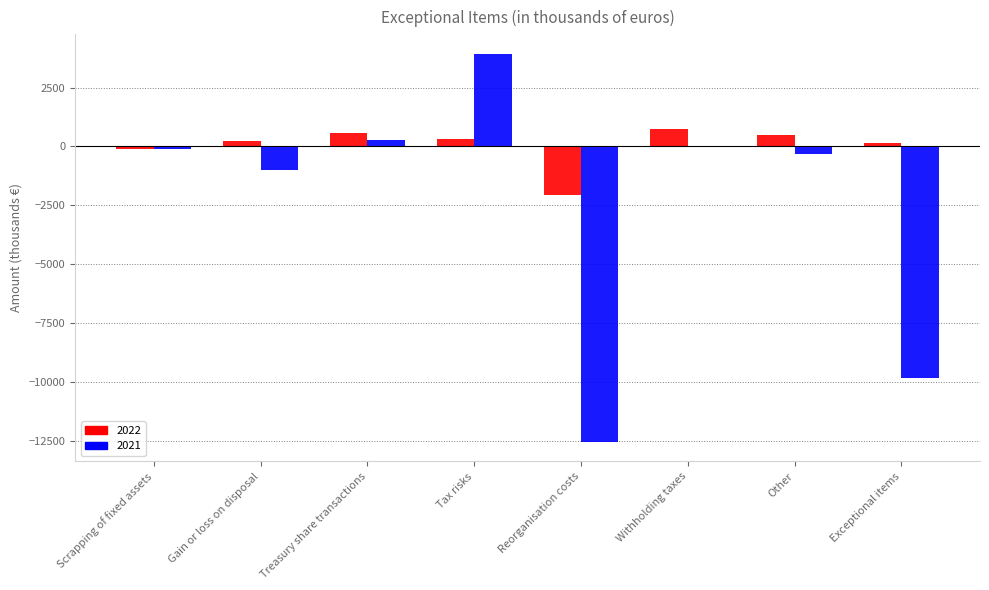

What is the approximate value of 2021 at Tax risks, to the nearest 50?

3950